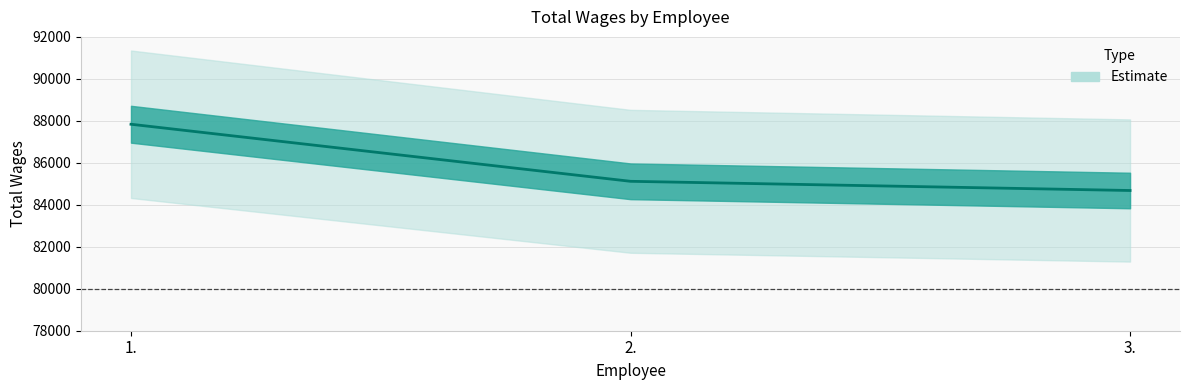

What is the minimum value shown in the chart?

84681